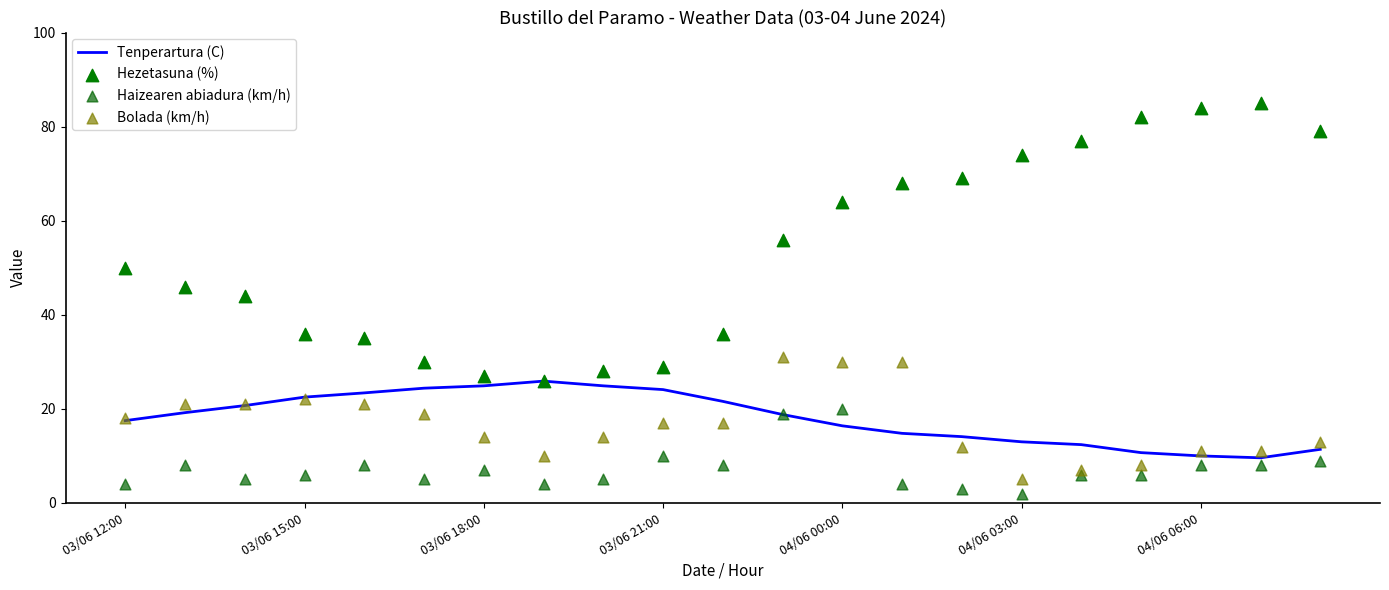

At how many categories does at least one series exceed 31?

16